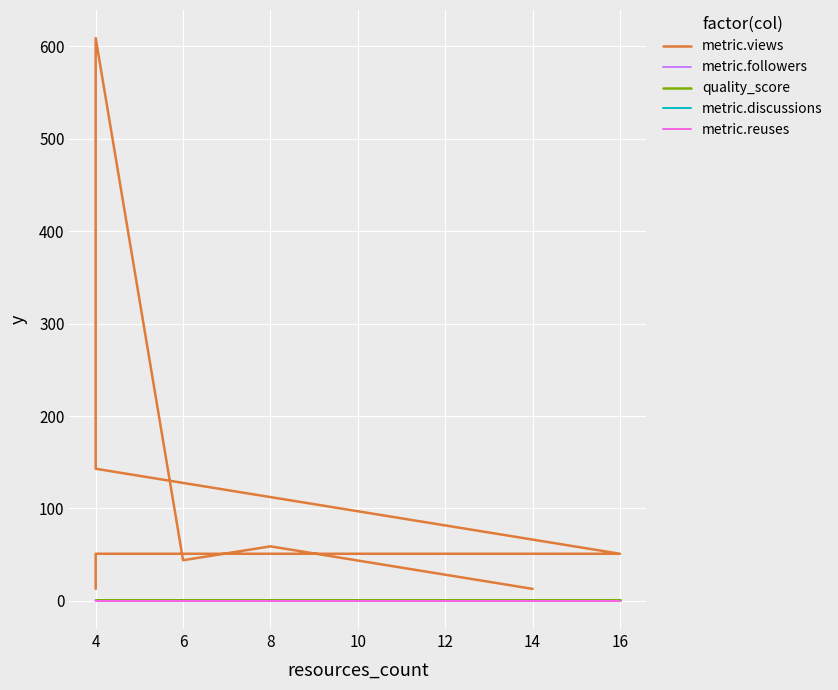

Reading left to right, list all the values displayed in this chart.

metric.views: 13.0	51.0	51.0	143.0	609.0	44.0	59.0	13.0
metric.followers: 0.0	0.0	0.0	0.0	1.0	0.0	1.0	0.0
quality_score: 0.6	0.6	0.6	0.6	0.6	0.6	0.6	0.6
metric.discussions: 0.0	0.0	0.0	0.0	0.0	0.0	0.0	0.0
metric.reuses: 0.0	0.0	0.0	0.0	0.0	0.0	0.0	0.0